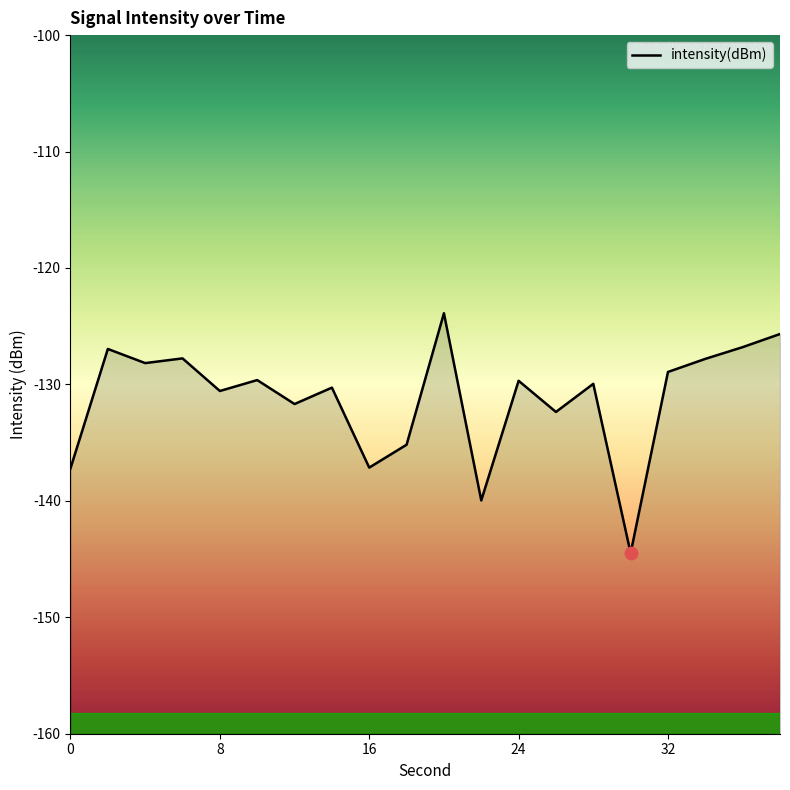

Reading left to right, what are all the values shown in this chart?

0=-137.2	2=-127.0	4=-128.2	6=-127.8	8=-130.6	10=-129.6	12=-131.7	14=-130.3	16=-137.1	18=-135.2	20=-123.9	22=-140.0	24=-129.7	26=-132.4	28=-129.9	30=-144.5	32=-128.9	34=-127.8	36=-126.8	38=-125.7